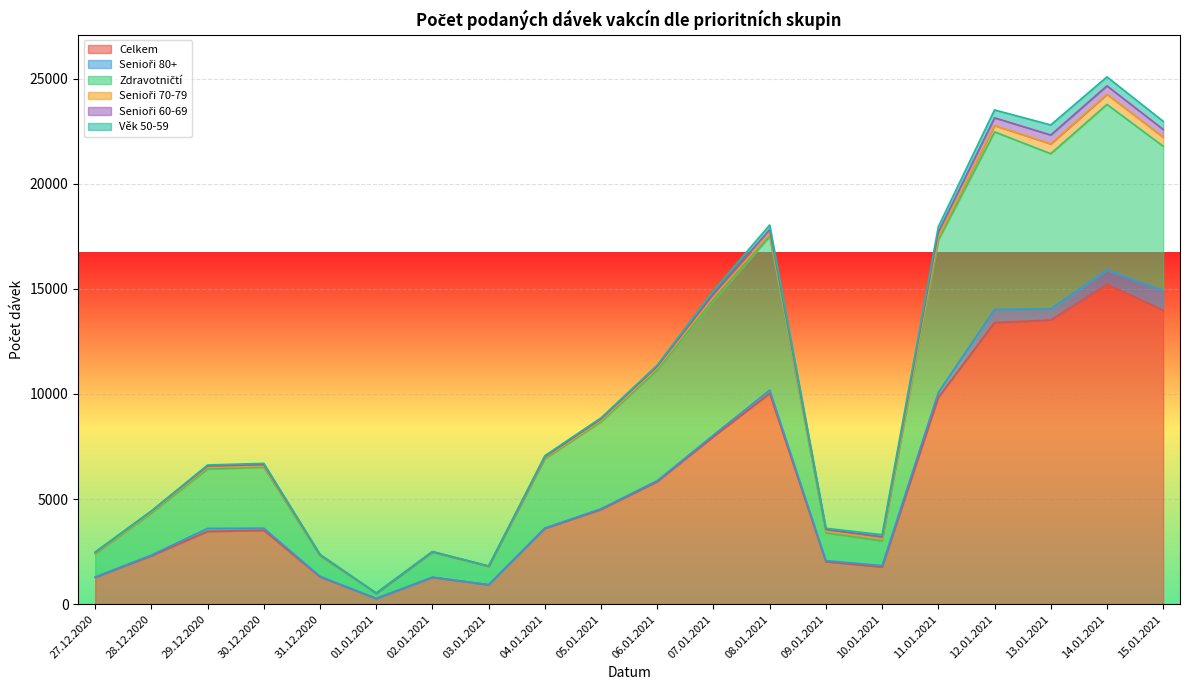

Reading right to left, what are all the values shown in this chart?

Celkem: 13987	15220	13516	13396	9843	1767	2024	10029	7977	5837	4507	3601	923	1276	269	1302	3513	3463	2305	1278
Senioři 80+: 931	681	534	623	229	68	45	153	70	41	34	20	3	7	1	22	100	141	32	14
Zdravotničtí: 6870	7877	7383	8453	7249	1171	1320	7312	6395	5250	4138	3294	861	1197	245	970	2899	2827	1997	1097
Senioři 70-79: 428	479	466	301	142	99	75	134	170	103	64	44	10	9	3	27	51	80	51	42
Senioři 60-69: 373	405	423	367	235	97	90	194	161	84	70	48	11	5	4	26	76	62	39	32
Věk 50-59: 386	426	479	375	261	102	56	217	147	61	54	56	6	9	2	24	59	49	14	22